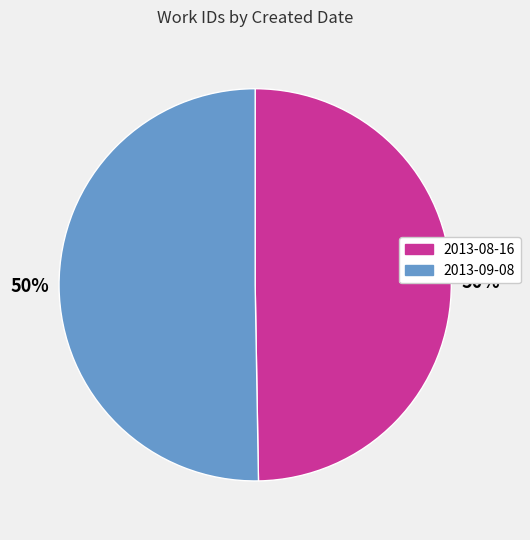

Is it true that 2013-08-16 is 50% of the pie?

True